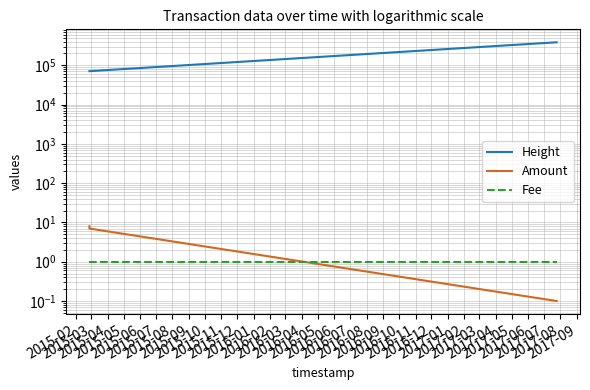

What are all the series names shown in the legend?

Height, Amount, Fee